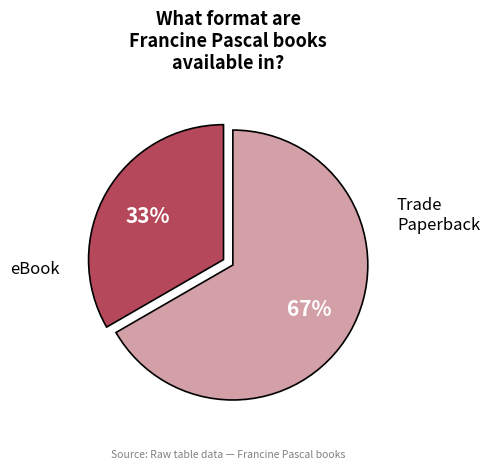

Does any single category account for the majority?

Yes